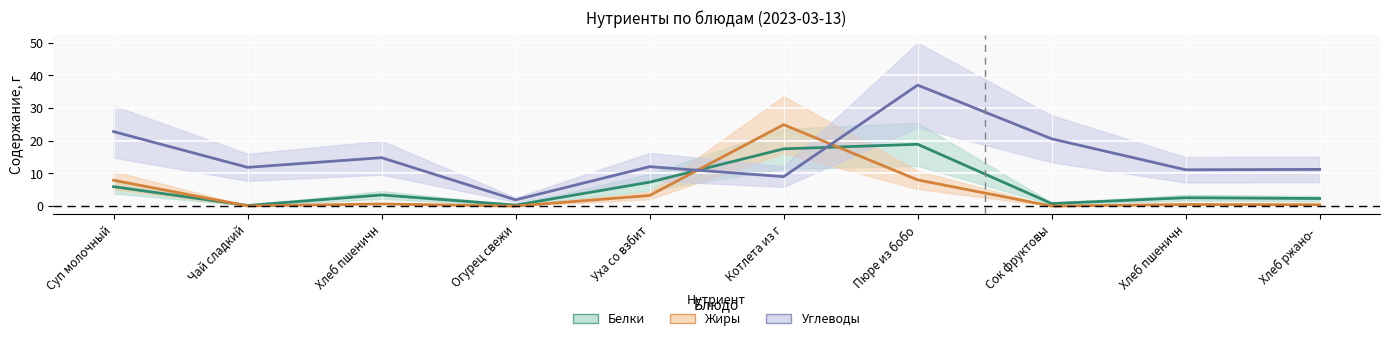

What is the sum of the Белки values at Котлета из г and Пюре из бобо?

36.4